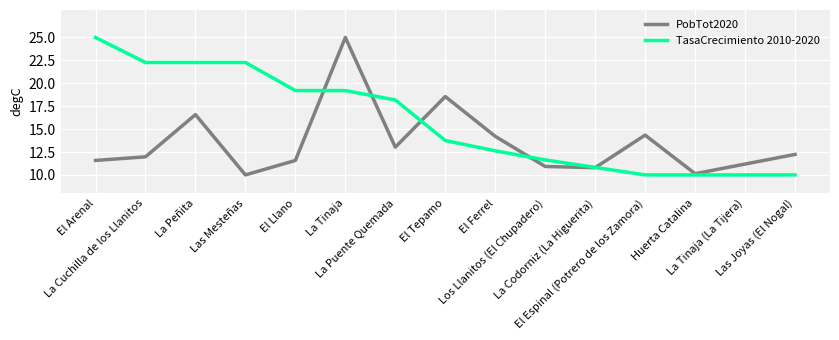

What is the highest value of the TasaCrecimiento 2010-2020 series?

25.0